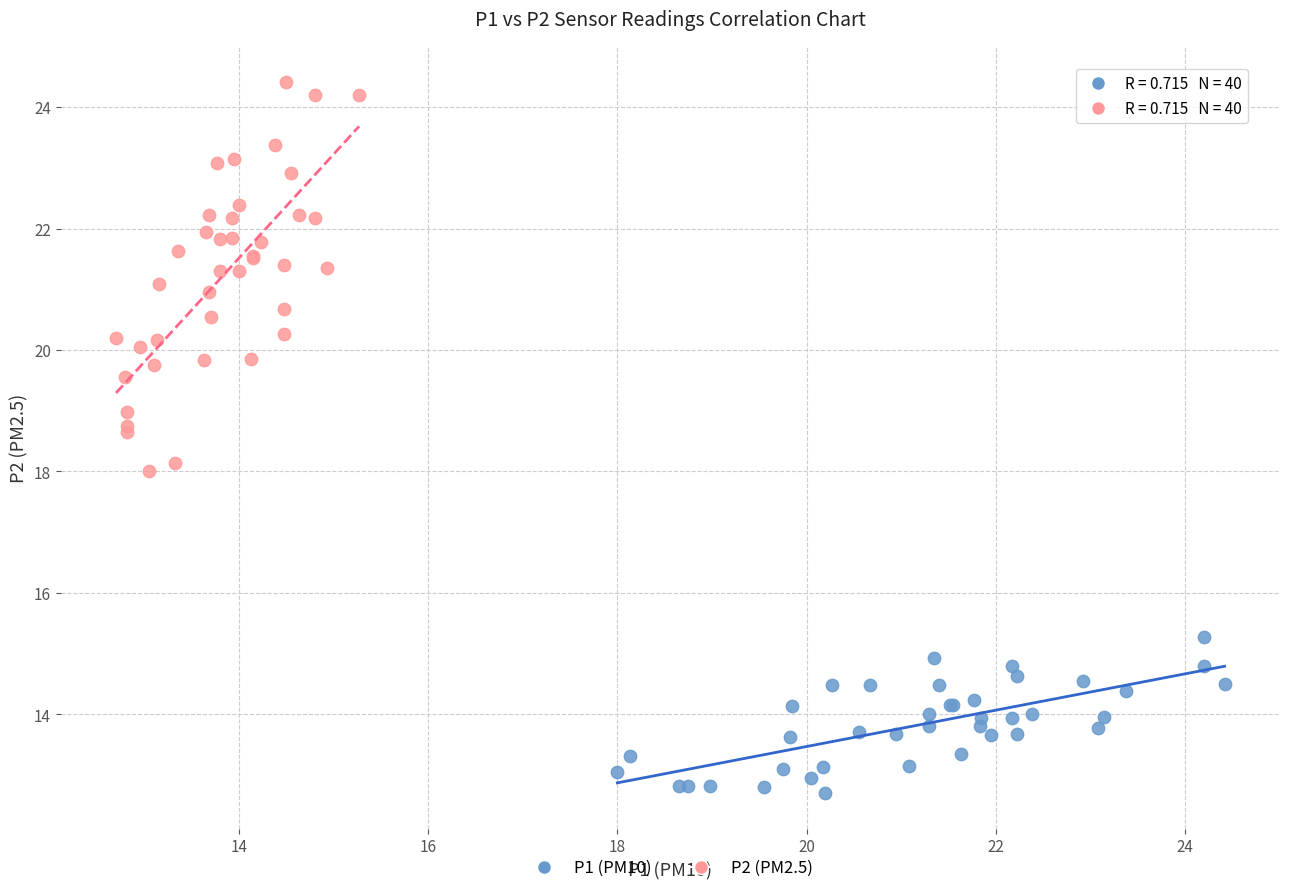

Which series contains the lowest Y value?

P1 (PM10)